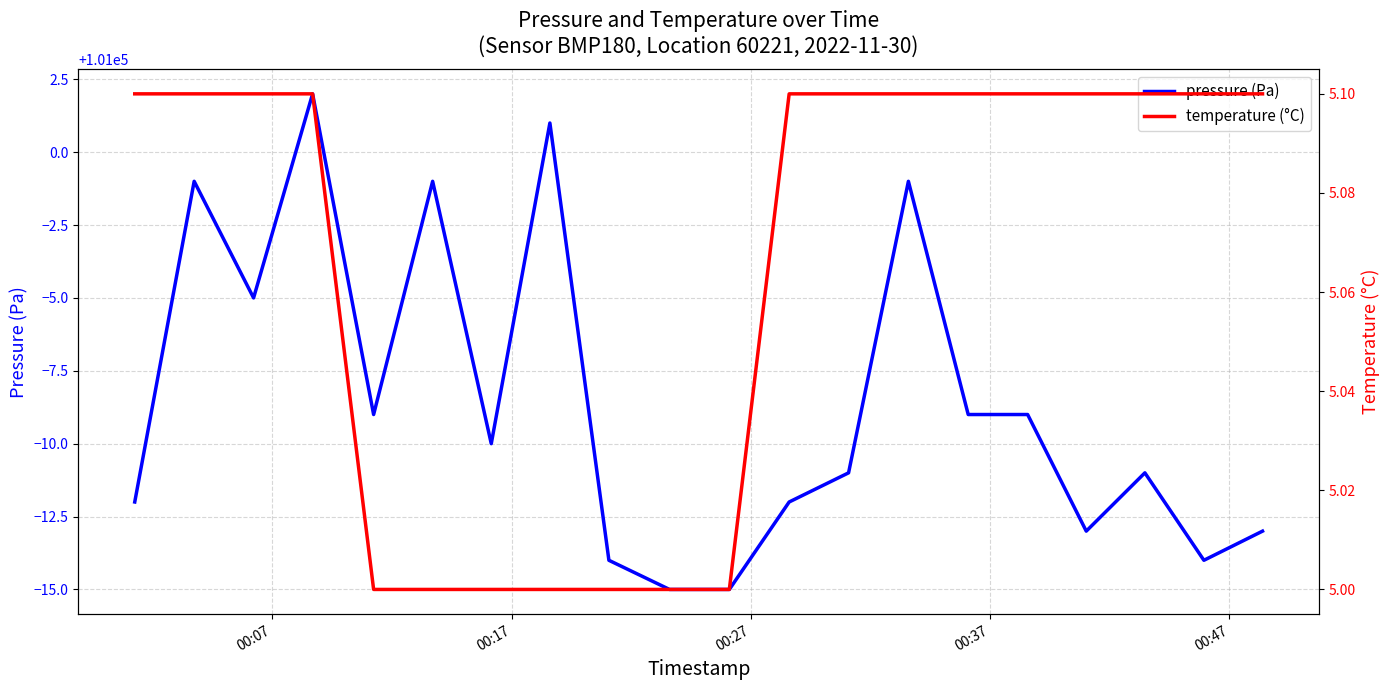

The pressure (Pa) series shows 169689.1 at 00:07. True or false?

False